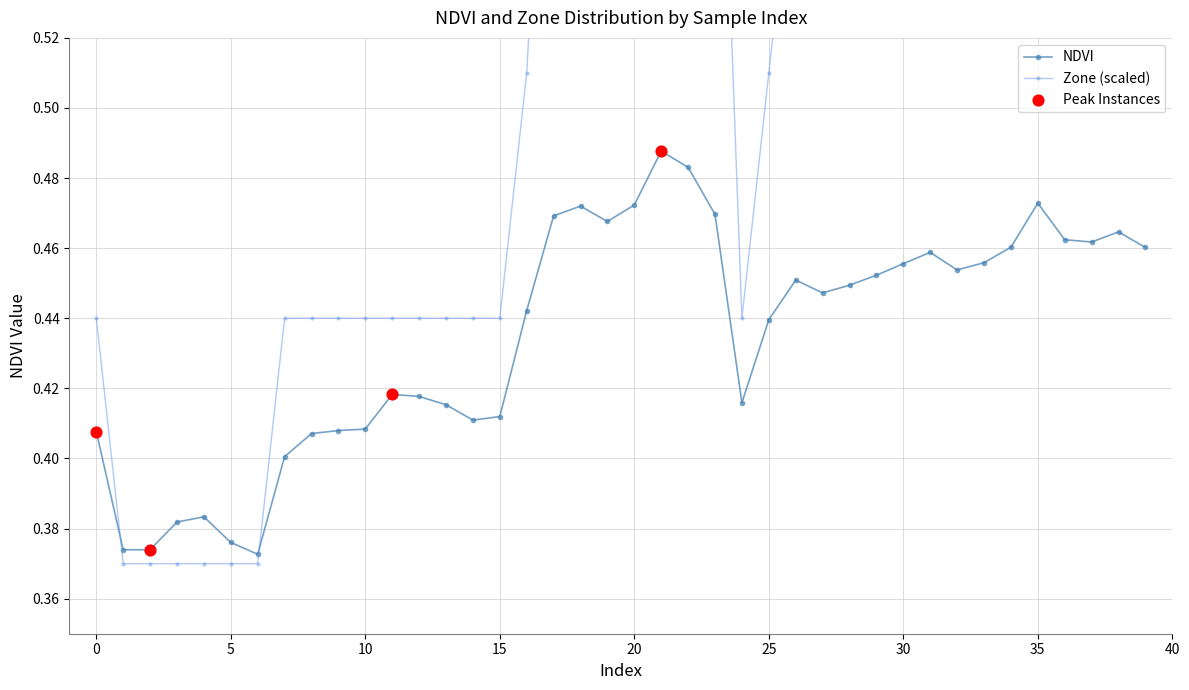

At which category is the sum across all series the highest?

21